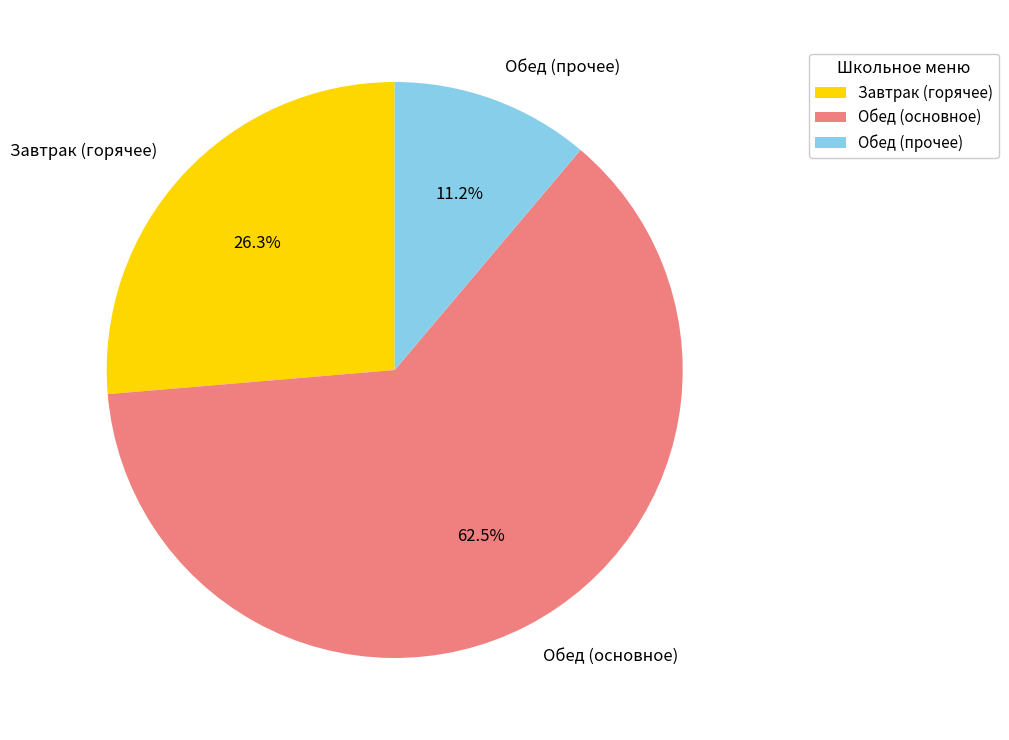

How much of the chart is everything except Завтрак (горячее)?

73.7%